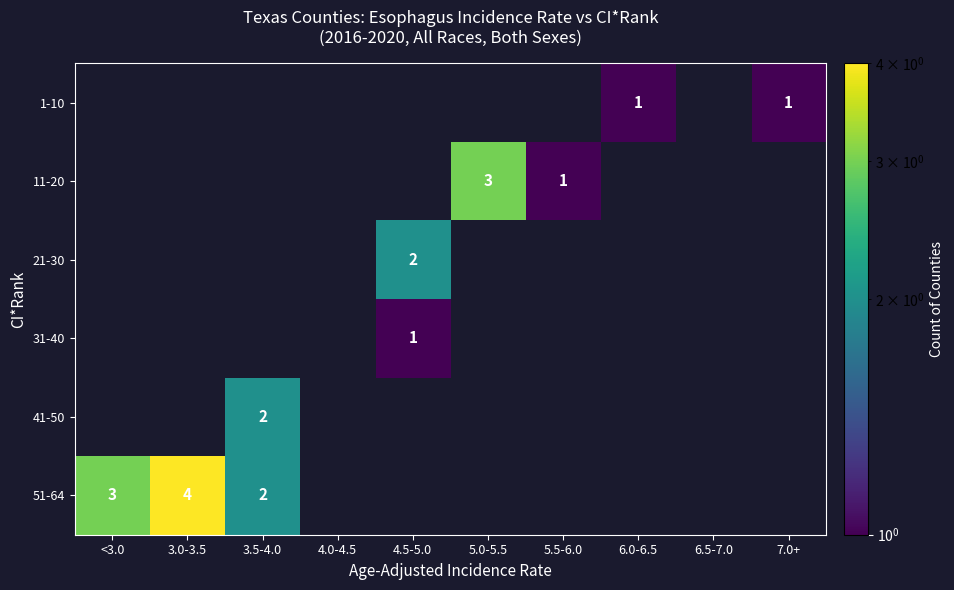

Is it true that 41-50 equals 2 at 3.5-4.0?

True